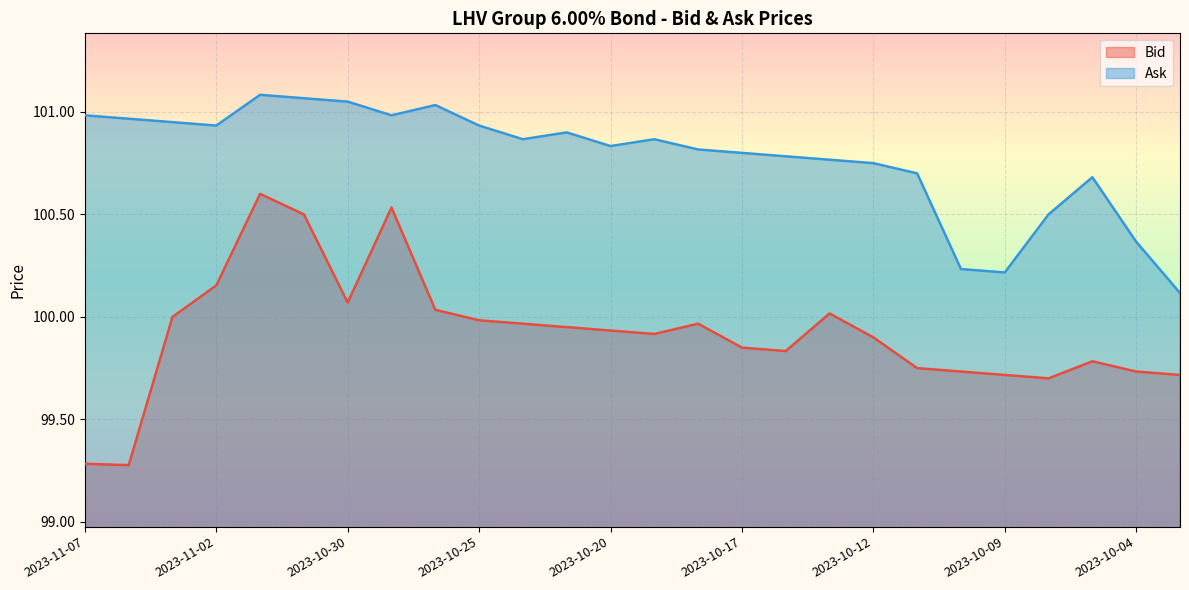

How many distinct data groups are displayed?

2